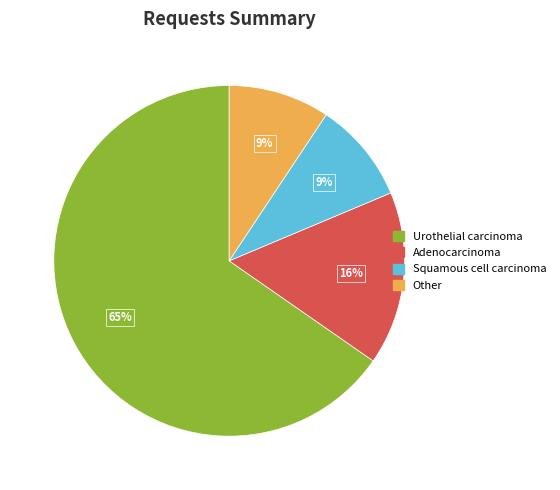

Between Squamous cell carcinoma and Adenocarcinoma, which is larger?

Adenocarcinoma